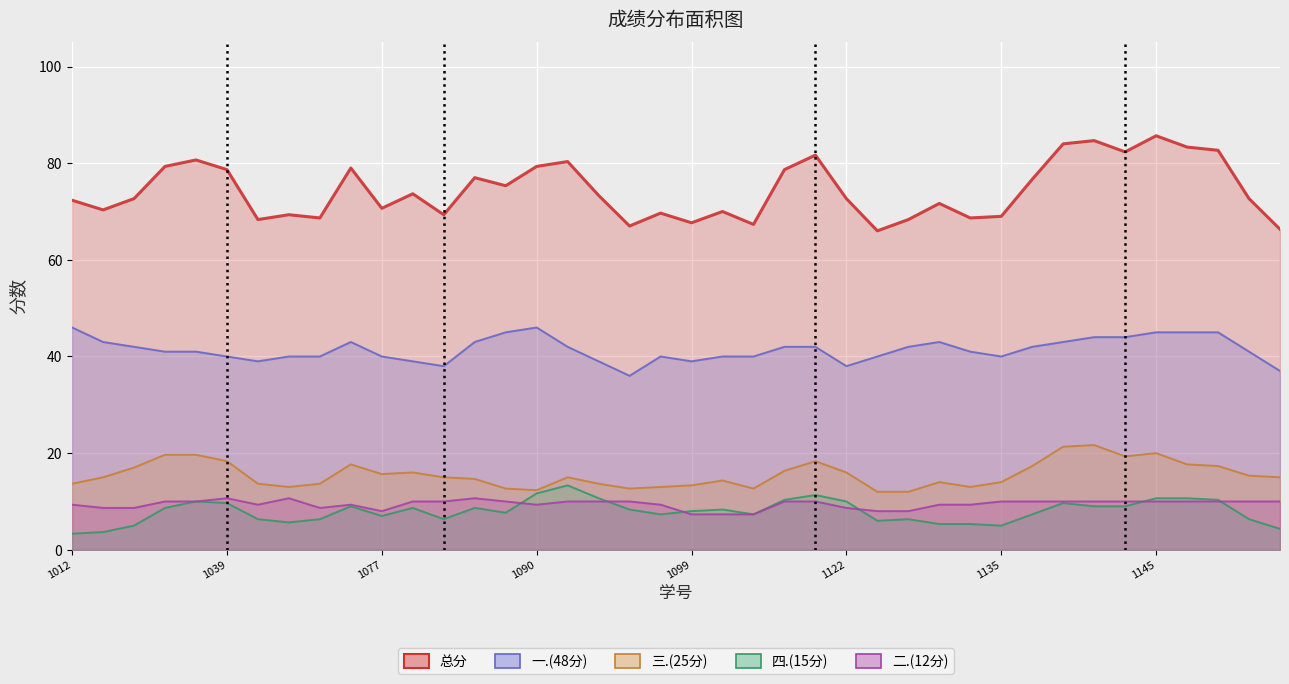

How many lines are shown in the chart?

5